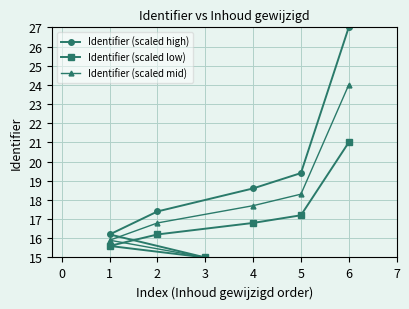

Reading left to right, list all the values displayed in this chart.

Identifier (scaled high): 1=16.2	2=17.4	3=15.0	4=18.6	5=19.4	6=27.0
Identifier (scaled low): 1=15.6	2=16.2	3=15.0	4=16.8	5=17.2	6=21.0
Identifier (scaled mid): 1=15.9	2=16.8	3=15.0	4=17.7	5=18.3	6=24.0